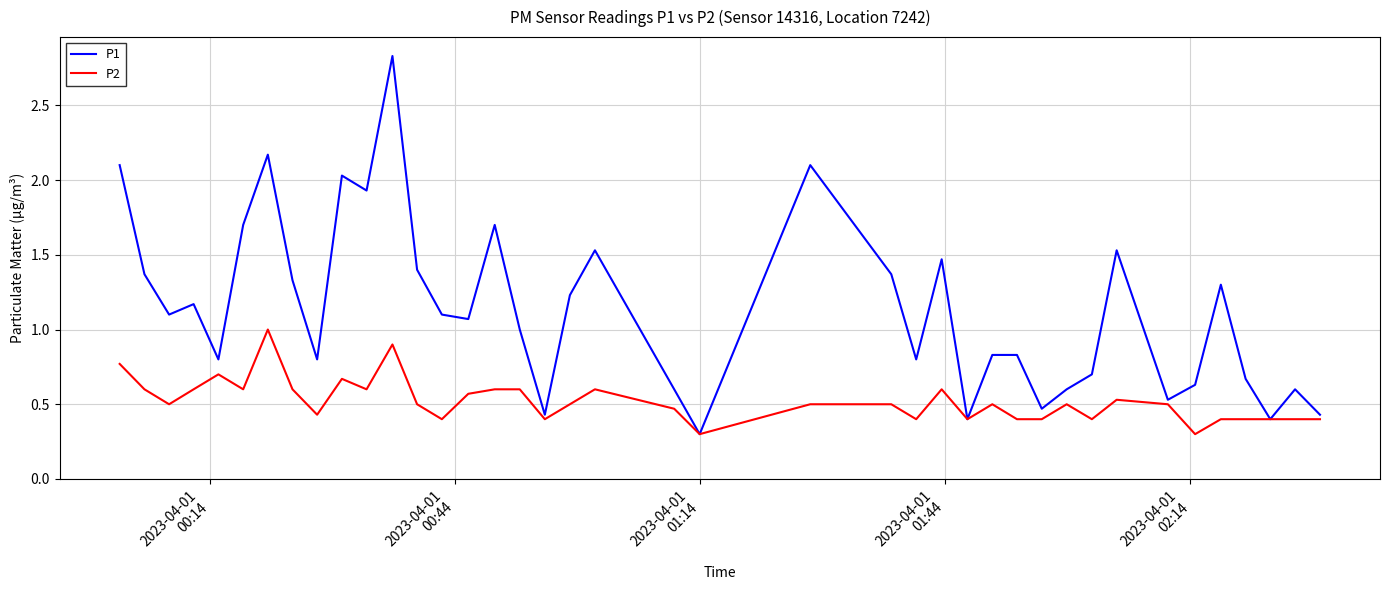

Which series has the largest total across all categories?

P1